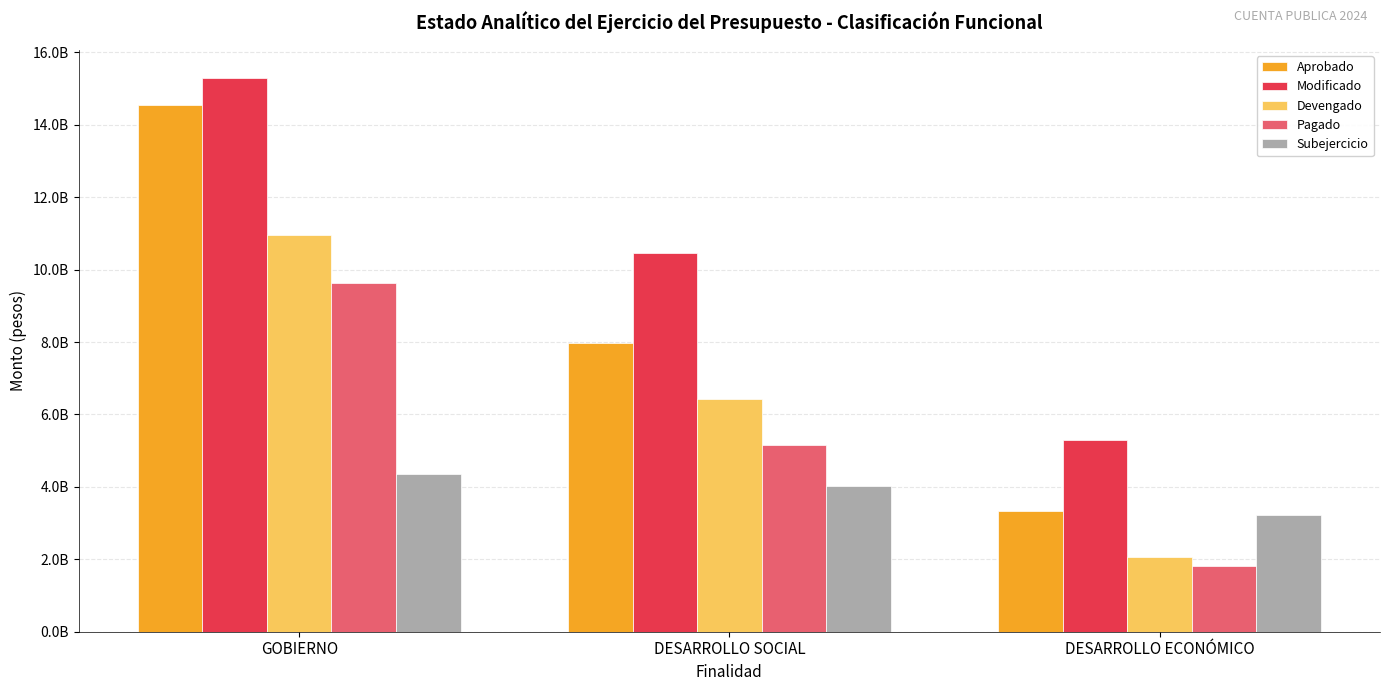

What are all the series names shown in the legend?

Aprobado, Modificado, Devengado, Pagado, Subejercicio